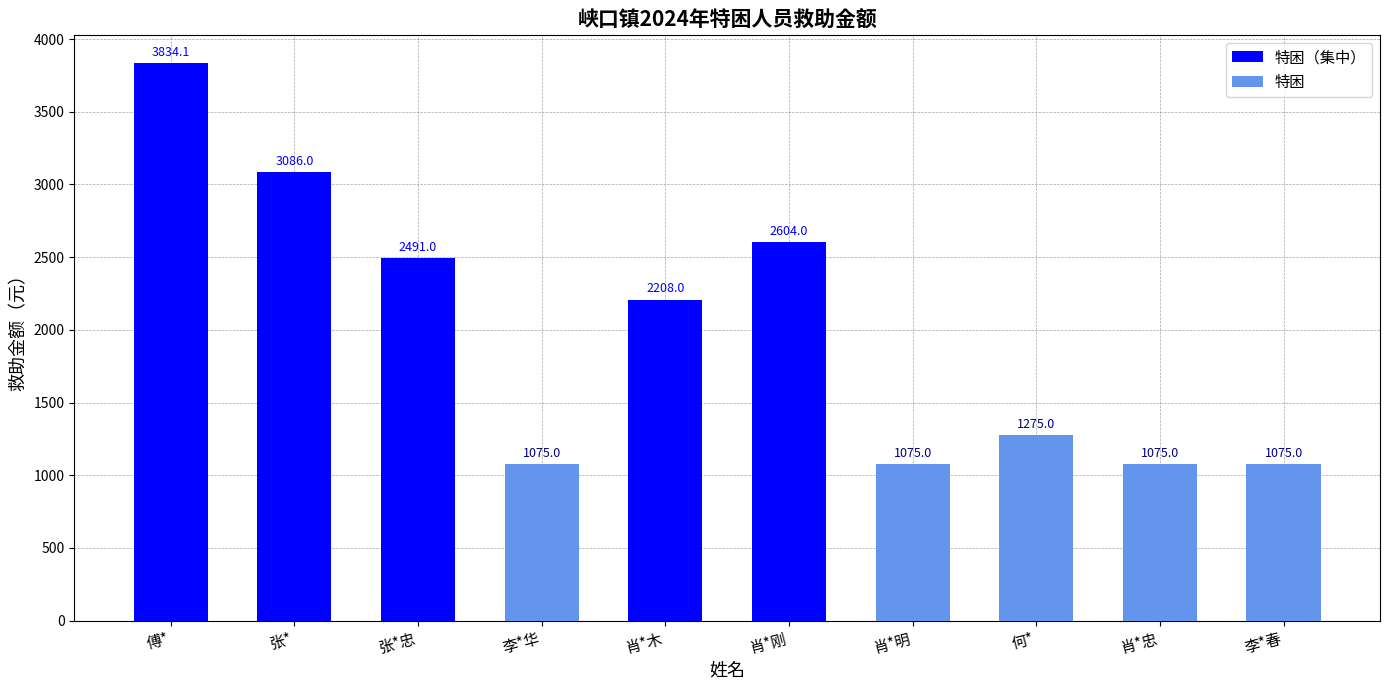

The value of 特困（集中） at 肖*木 is 3043.7. True or false?

False